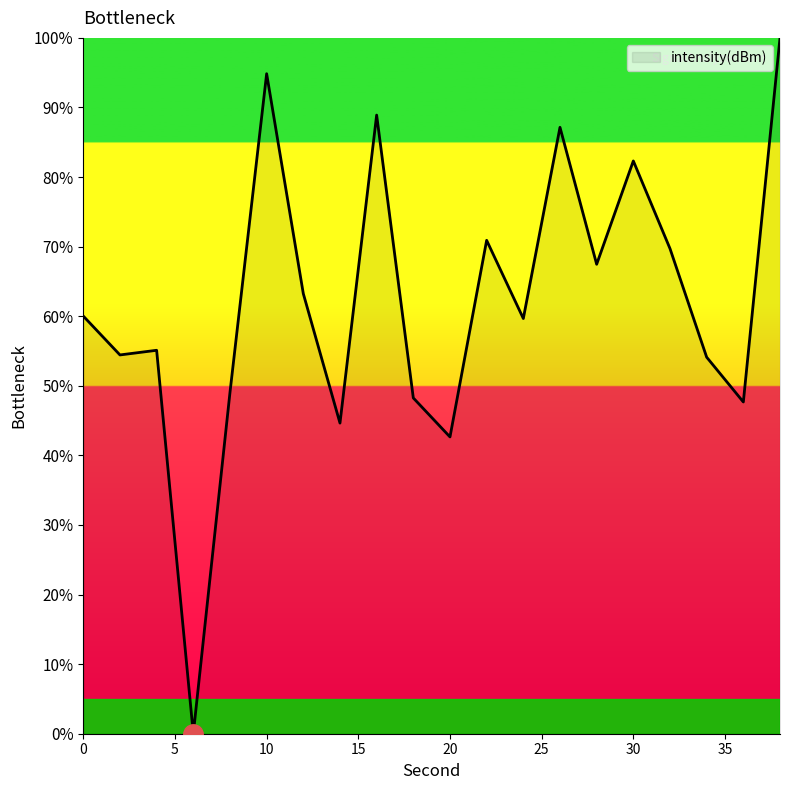

What is the maximum value shown in the chart?

100.0